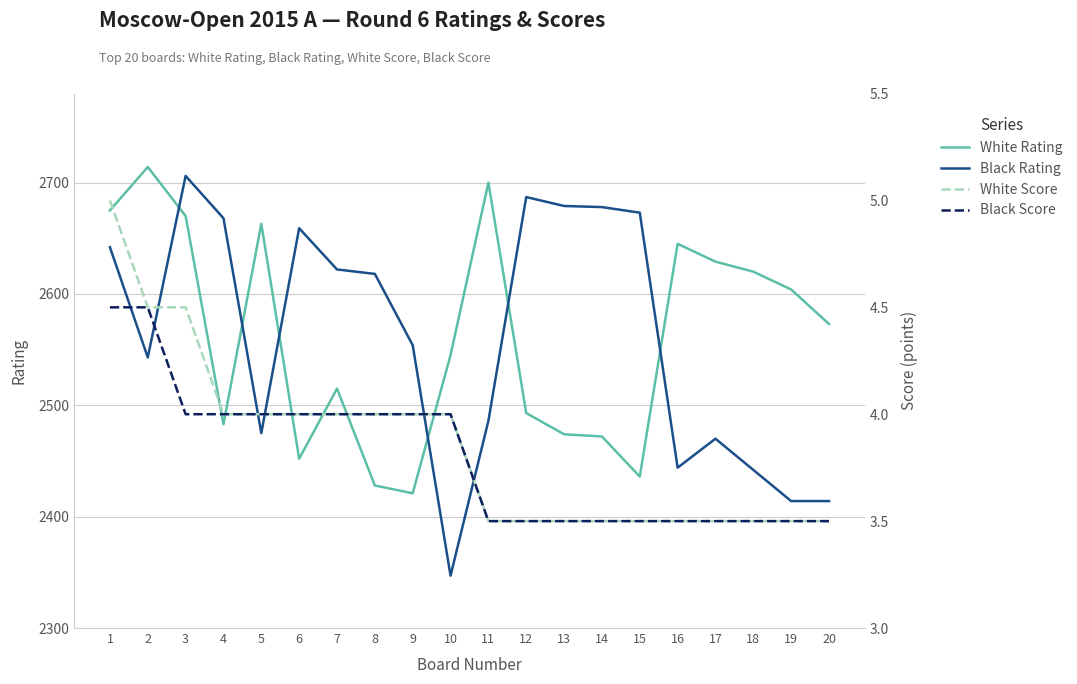

How many White Score values are between 3 and 4?

17